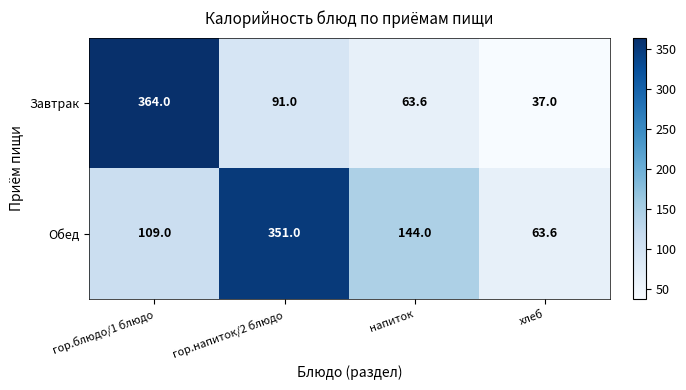

At which label does Обед reach its minimum?

хлеб